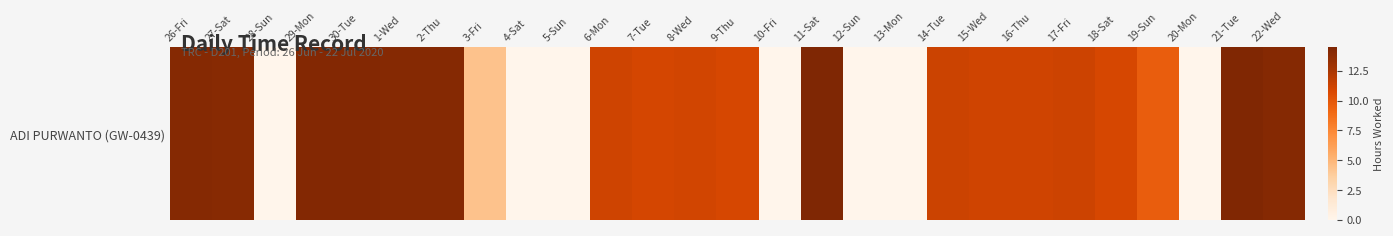

List the labels in order of value, smallest first.

28-Sun, 4-Sat, 5-Sun, 10-Fri, 12-Sun, 13-Mon, 20-Mon, 3-Fri, 19-Sun, 18-Sat, 9-Thu, 7-Tue, 8-Wed, 15-Wed, 16-Thu, 6-Mon, 17-Fri, 14-Tue, 27-Sat, 26-Fri, 1-Wed, 22-Wed, 2-Thu, 30-Tue, 29-Mon, 21-Tue, 11-Sat